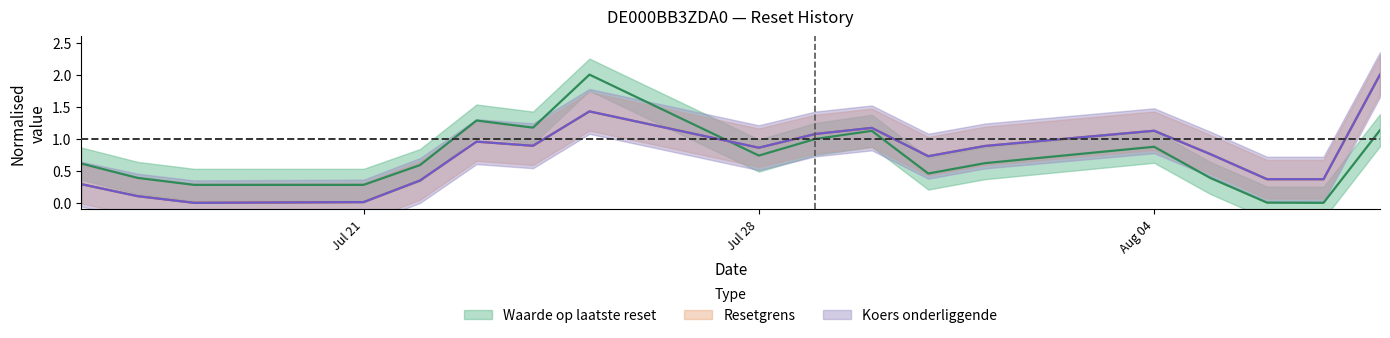

What is the difference between the highest and lowest values at 2025-07-24?

0.3